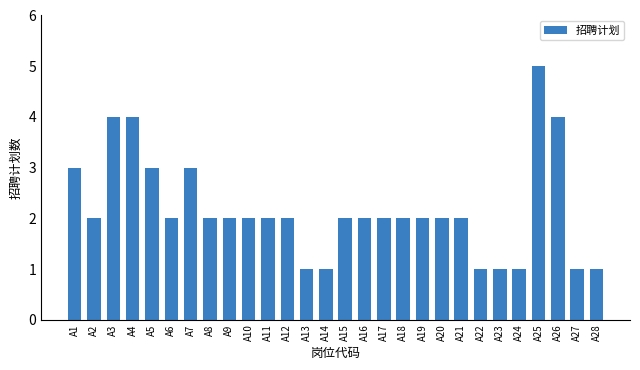

Reading right to left, extract all data points from this chart.

A28=1	A27=1	A26=4	A25=5	A24=1	A23=1	A22=1	A21=2	A20=2	A19=2	A18=2	A17=2	A16=2	A15=2	A14=1	A13=1	A12=2	A11=2	A10=2	A9=2	A8=2	A7=3	A6=2	A5=3	A4=4	A3=4	A2=2	A1=3